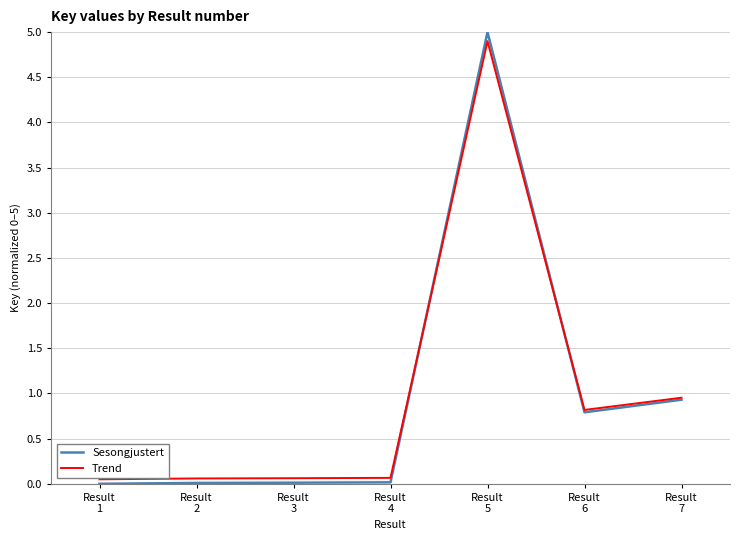

What is the maximum value shown in the chart?

5.0